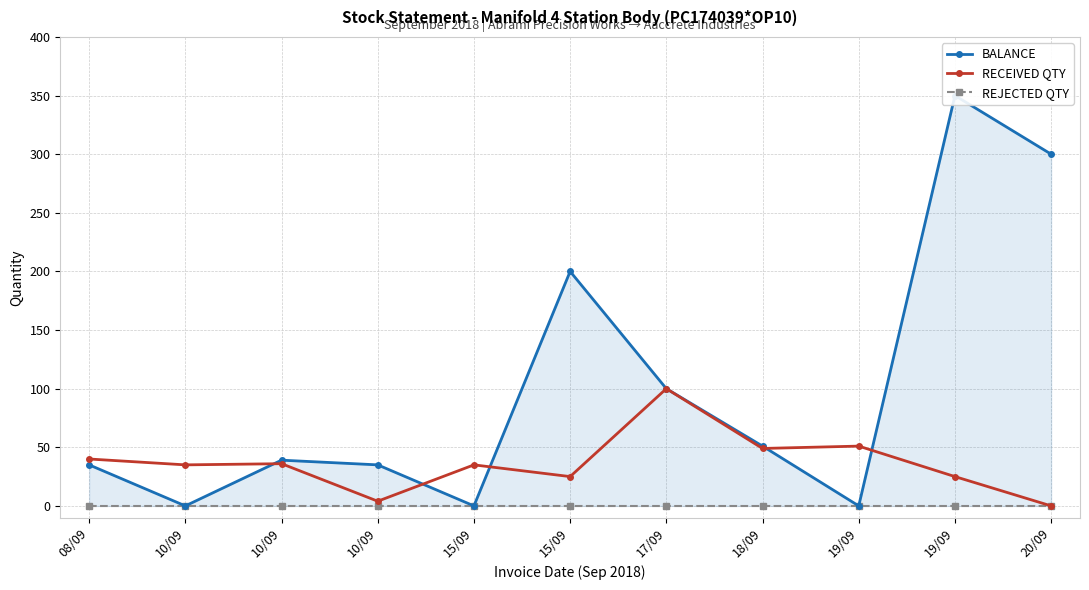

How many data points in BALANCE are less than 39?

5